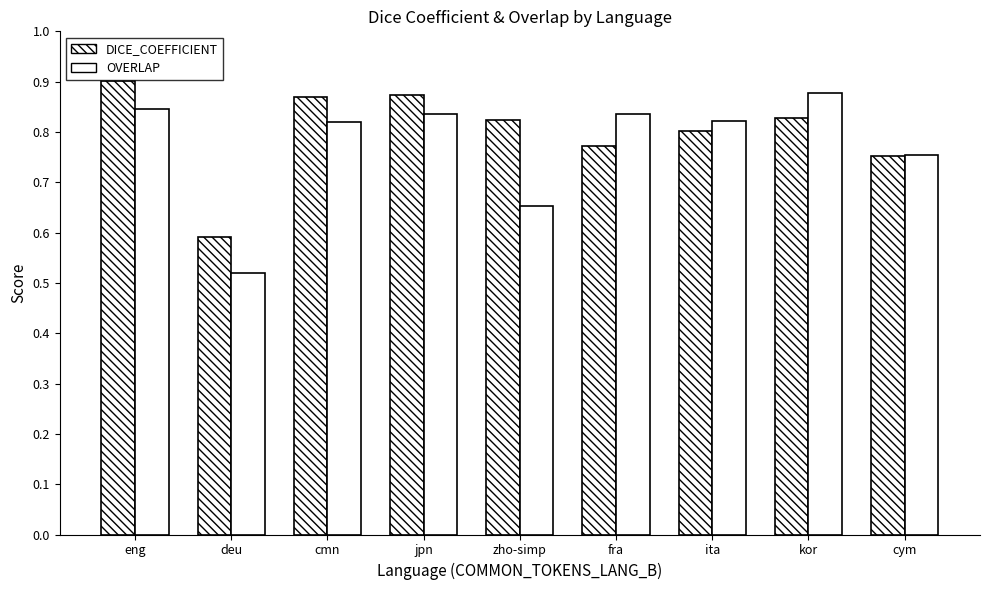

At how many categories does at least one series exceed 0?

9